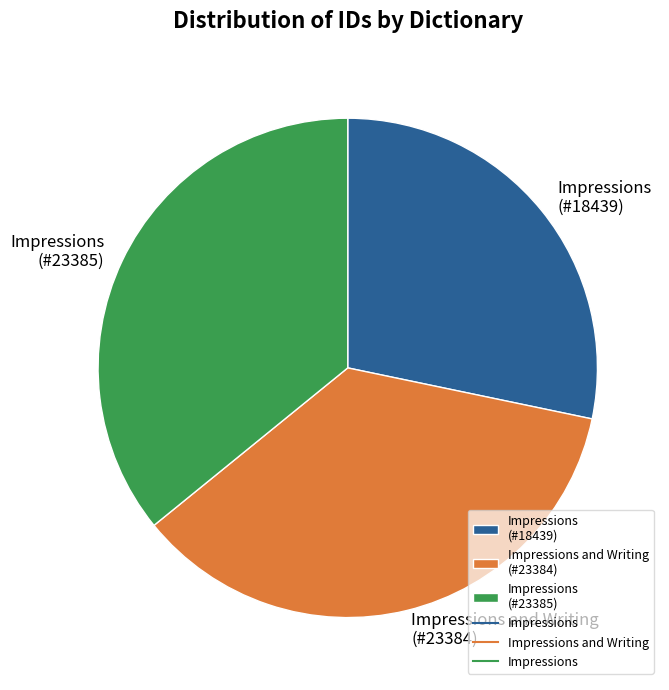

Approximately how many times larger is the value at Impressions (#18439) compared to Impressions (#23385)?

0.8